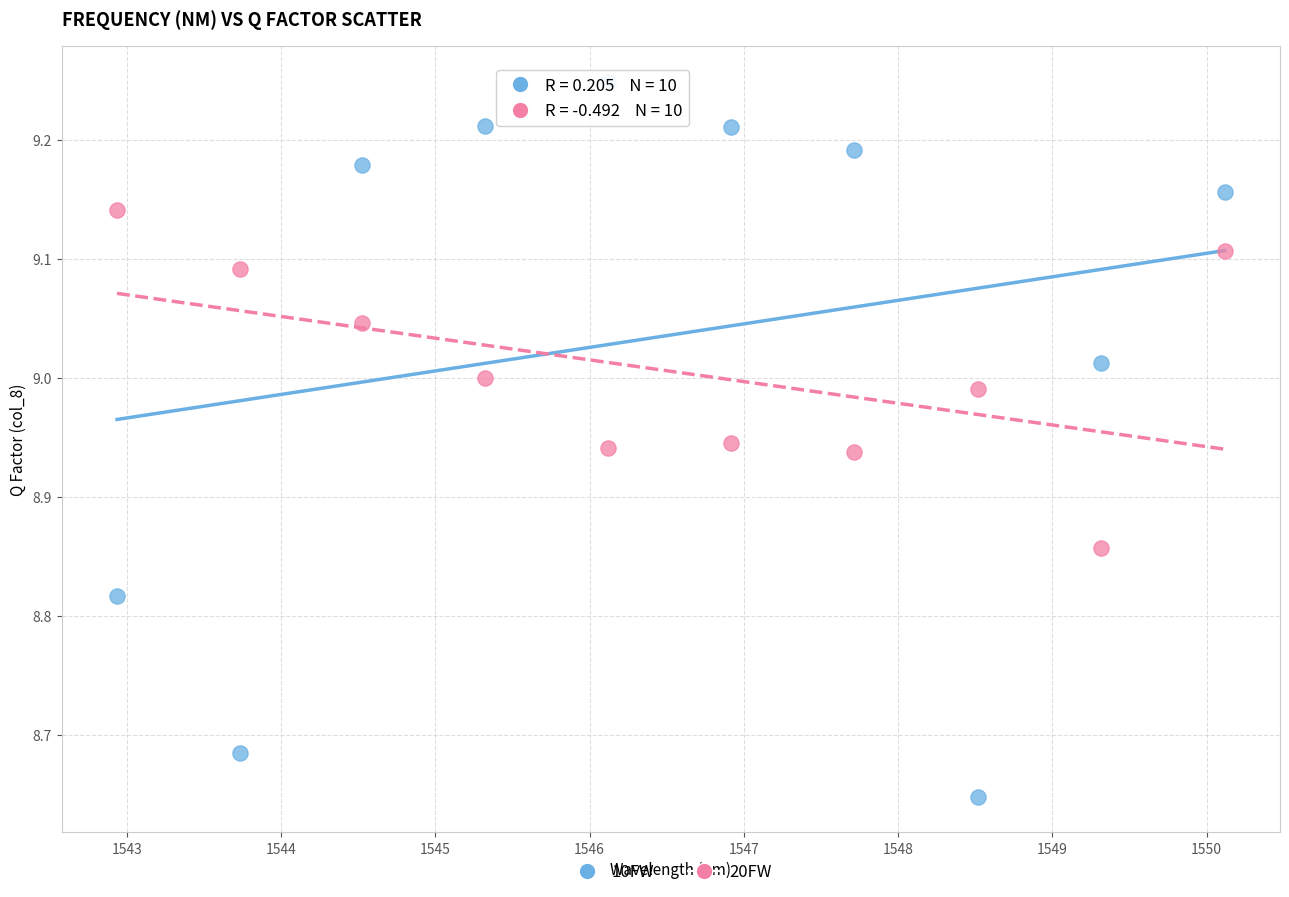

Across all data points, what is the range of Y values (max minus min)?

0.6